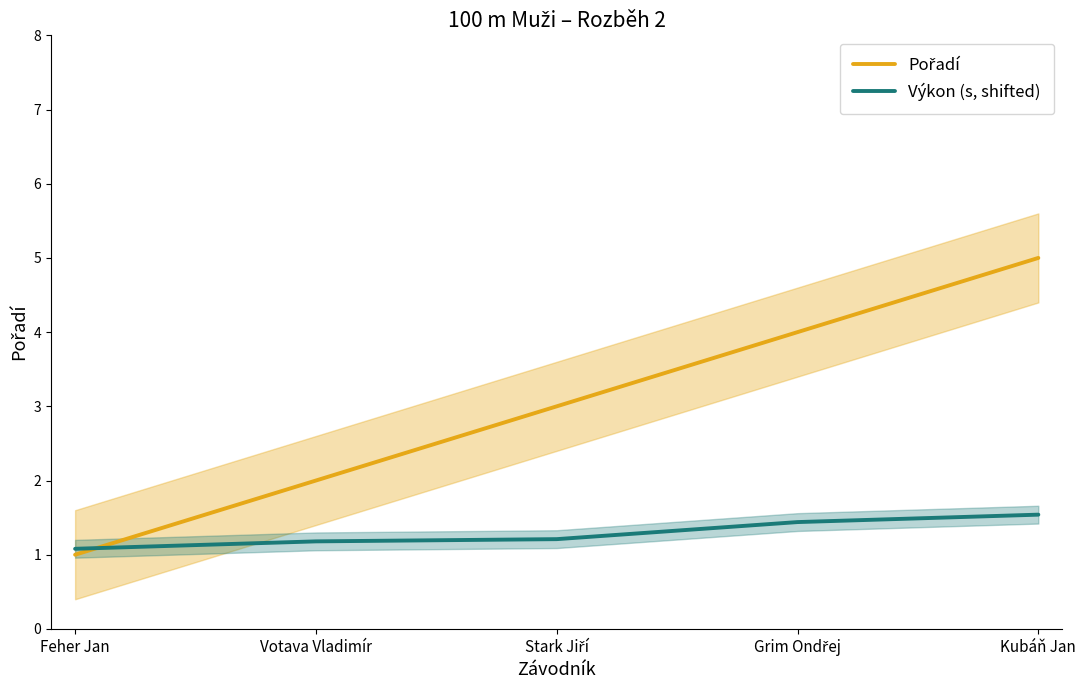

Reading right to left, transcribe all the data shown in this chart.

Pořadí: Kubáň Jan=5.0	Grim Ondřej=4.0	Stark Jiří=3.0	Votava Vladimír=2.0	Feher Jan=1.0
Výkon (s, shifted): Kubáň Jan=1.5	Grim Ondřej=1.4	Stark Jiří=1.2	Votava Vladimír=1.2	Feher Jan=1.1